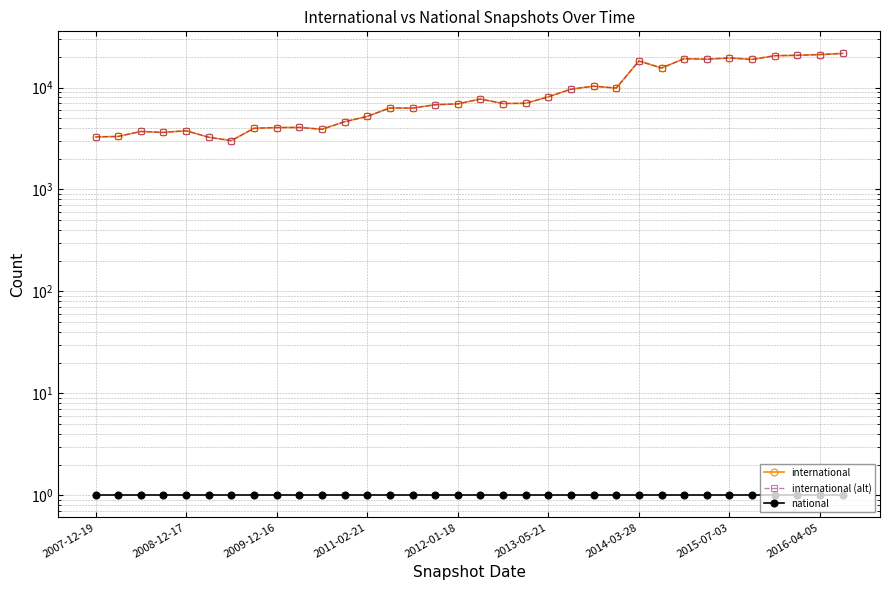

At which category does international (alt) reach its first local peak?

2009-12-16